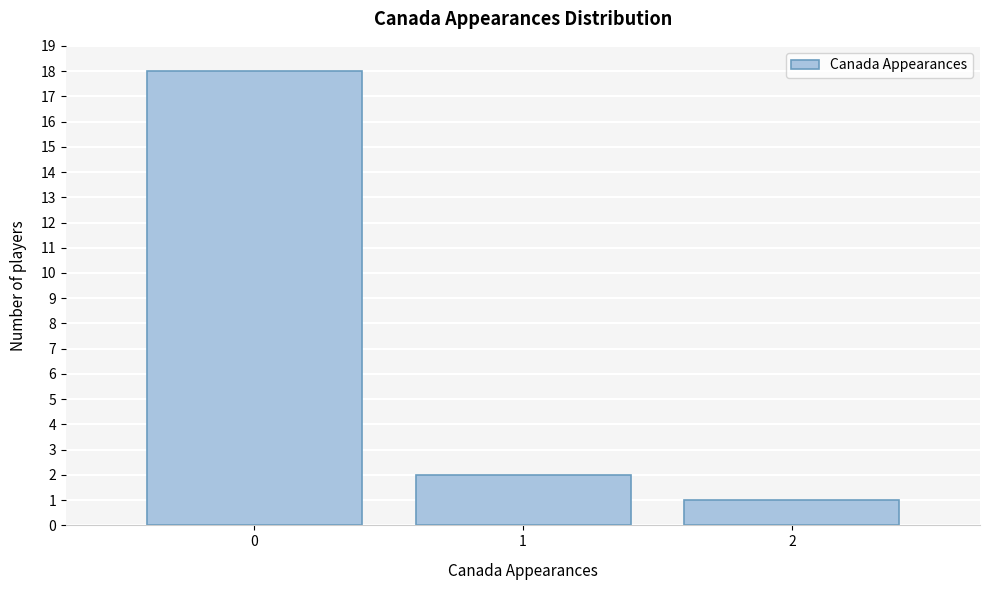

What is the height of the bar covering -0.5 to 0.5 on the x-axis? The values are not printed on the chart, so give them approximately, as read against the axis.

18